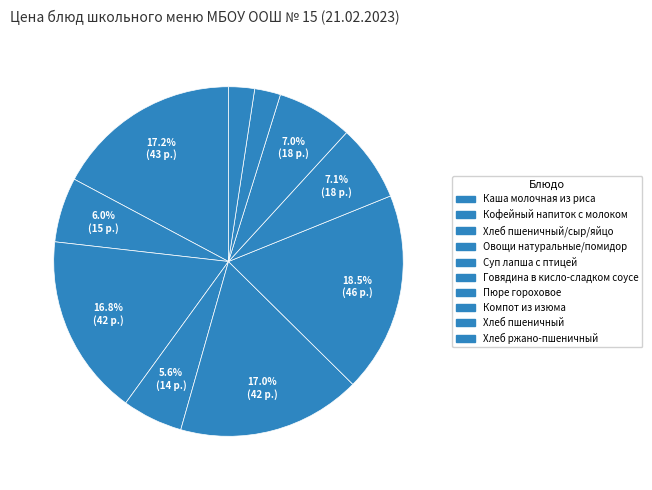

Does Хлеб пшеничный represent more than half of the total?

No